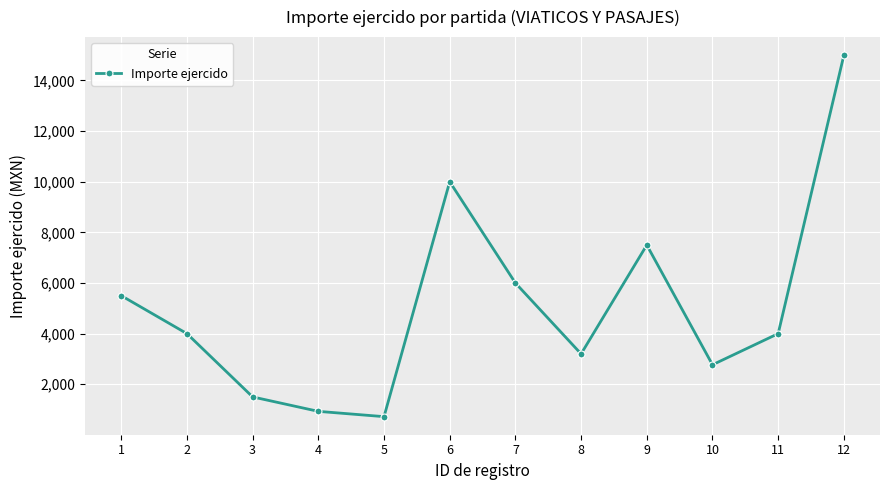

Where is the first local maximum?

6